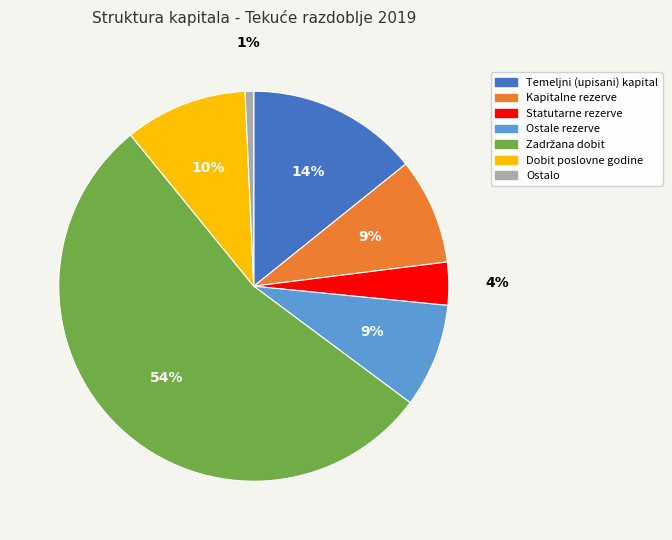

Is there any slice that represents more than half of the pie?

Yes